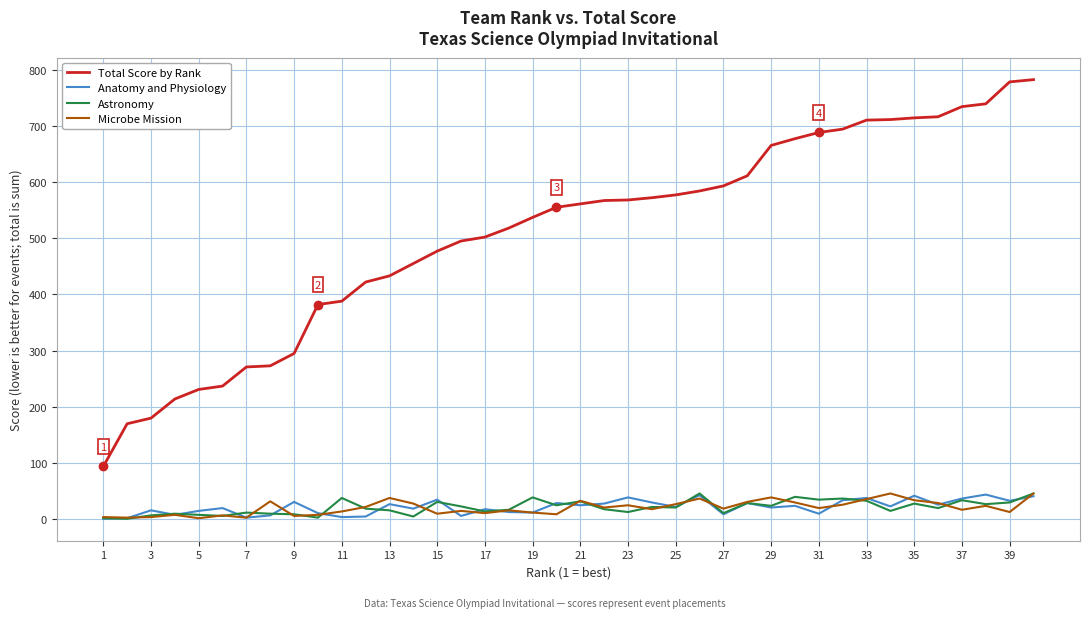

What is the highest value of the Anatomy and Physiology series?

44